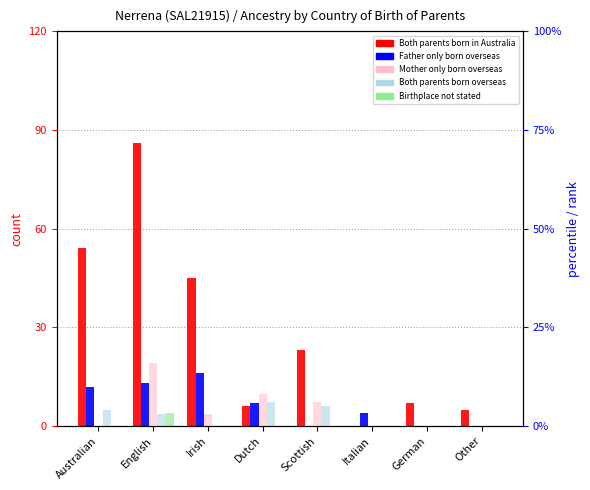

Is it true that Birthplace not stated equals 4 at English?

True